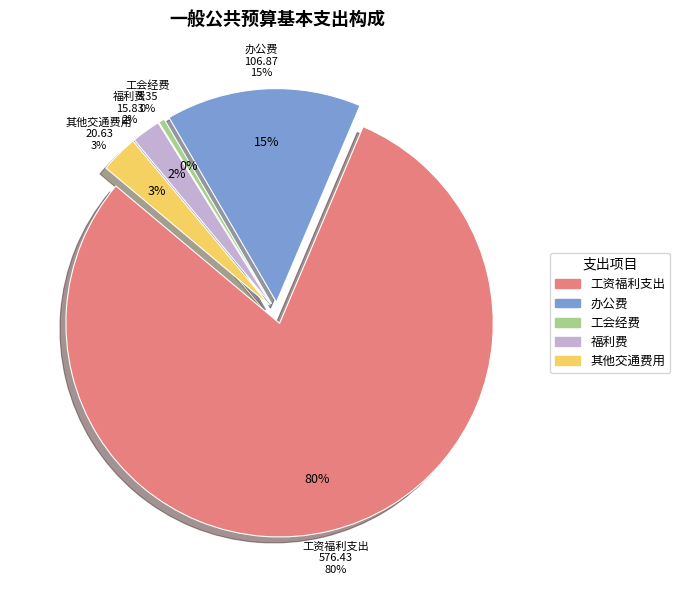

Which category has the biggest portion of the pie?

工资福利支出